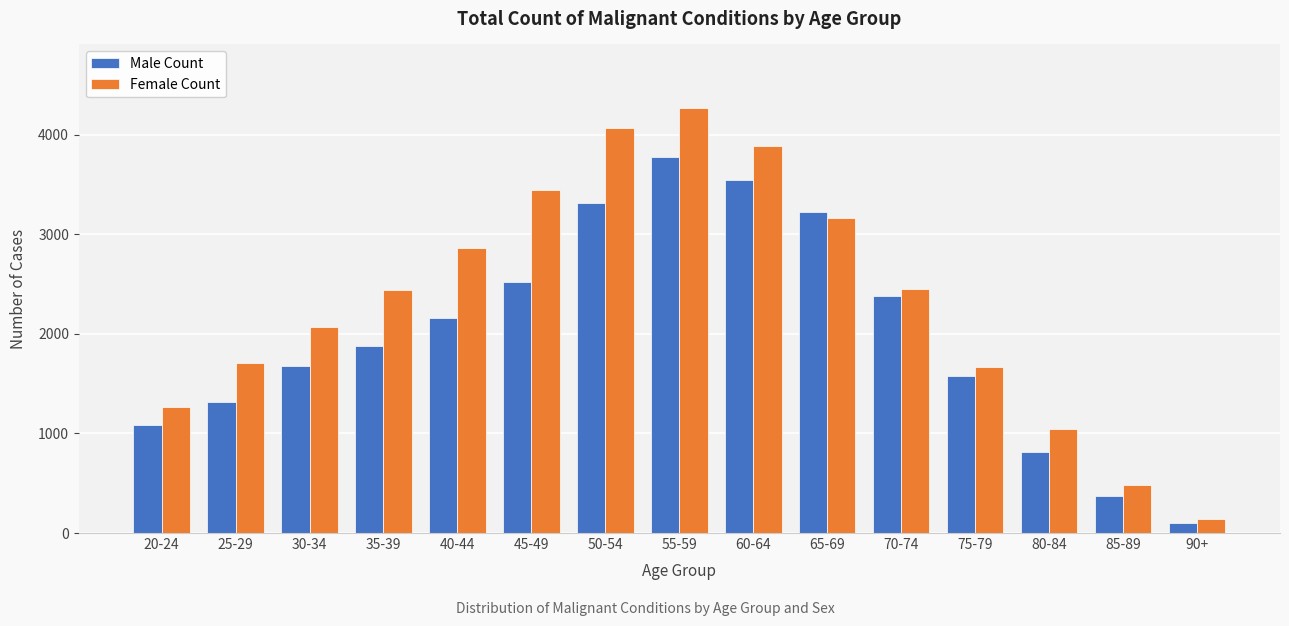

What is the difference between the maximum and minimum values in the Male Count series?

3676